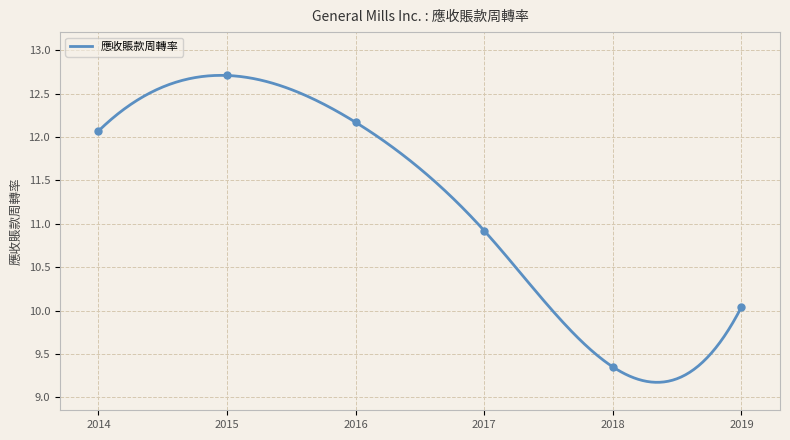

What is the ratio of the value at 2015-05-31 to the value at 2018-05-27?

1.4